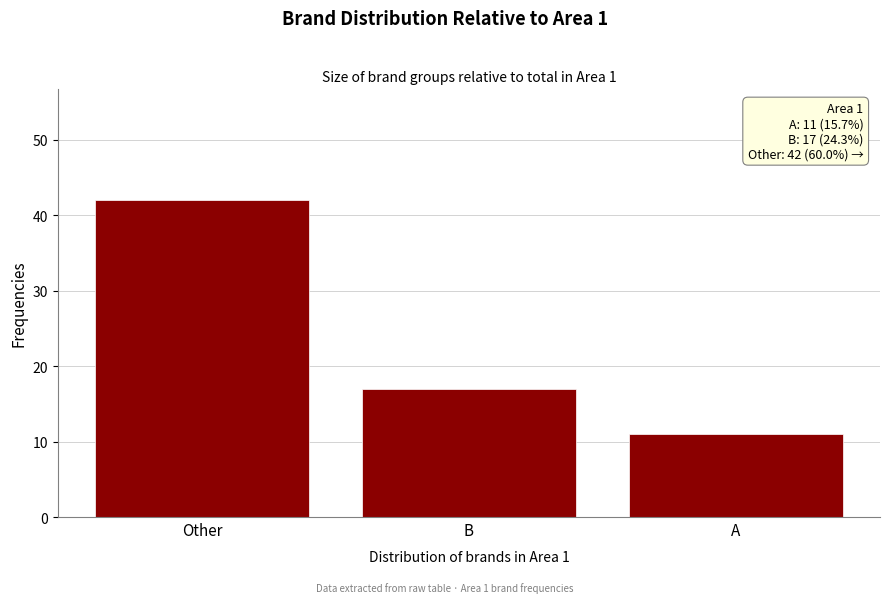

Reading right to left, what are all the values shown in this chart?

11	17	42